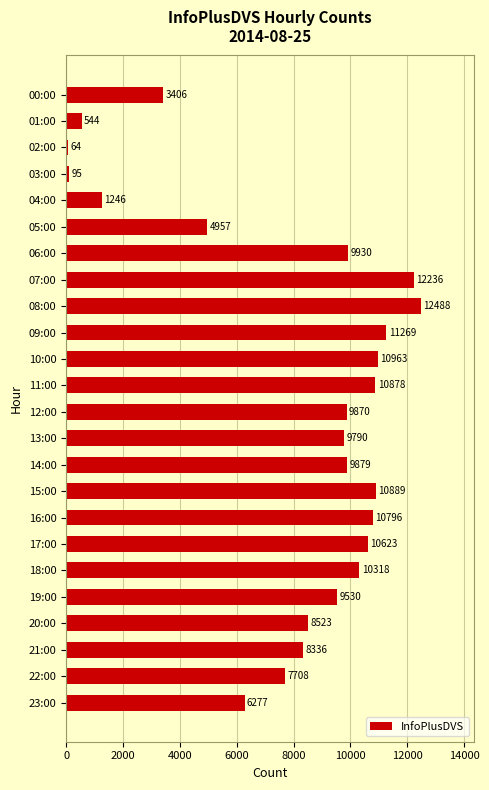

The value at 10:00 is 18308. True or false?

False